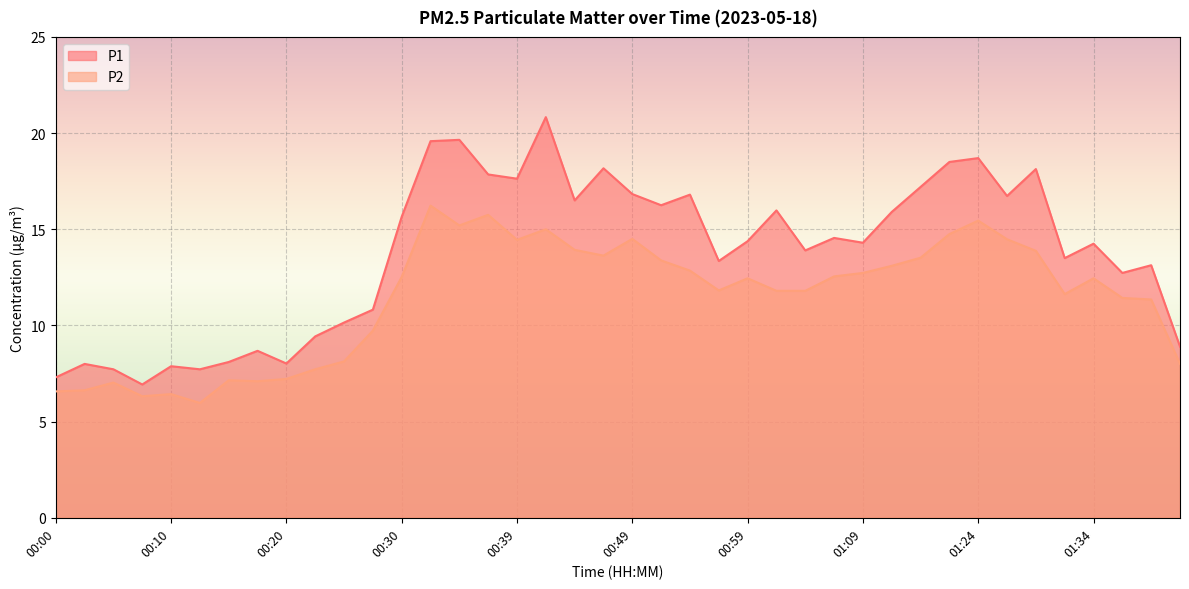

Which has a higher value, 00:47 or 00:17?

00:47